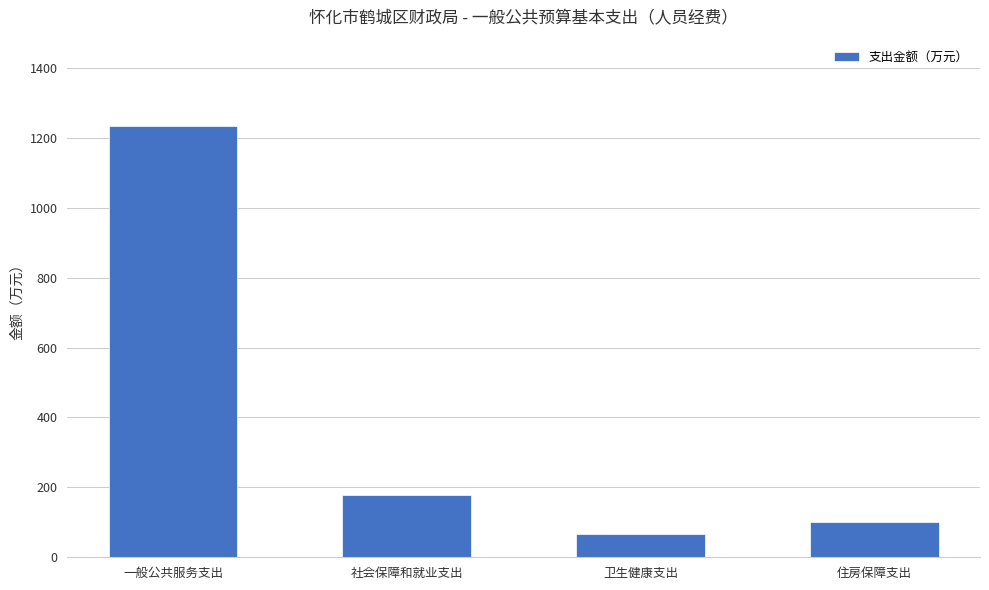

Is it true that the value at 一般公共服务支出 is 1234.3?

True